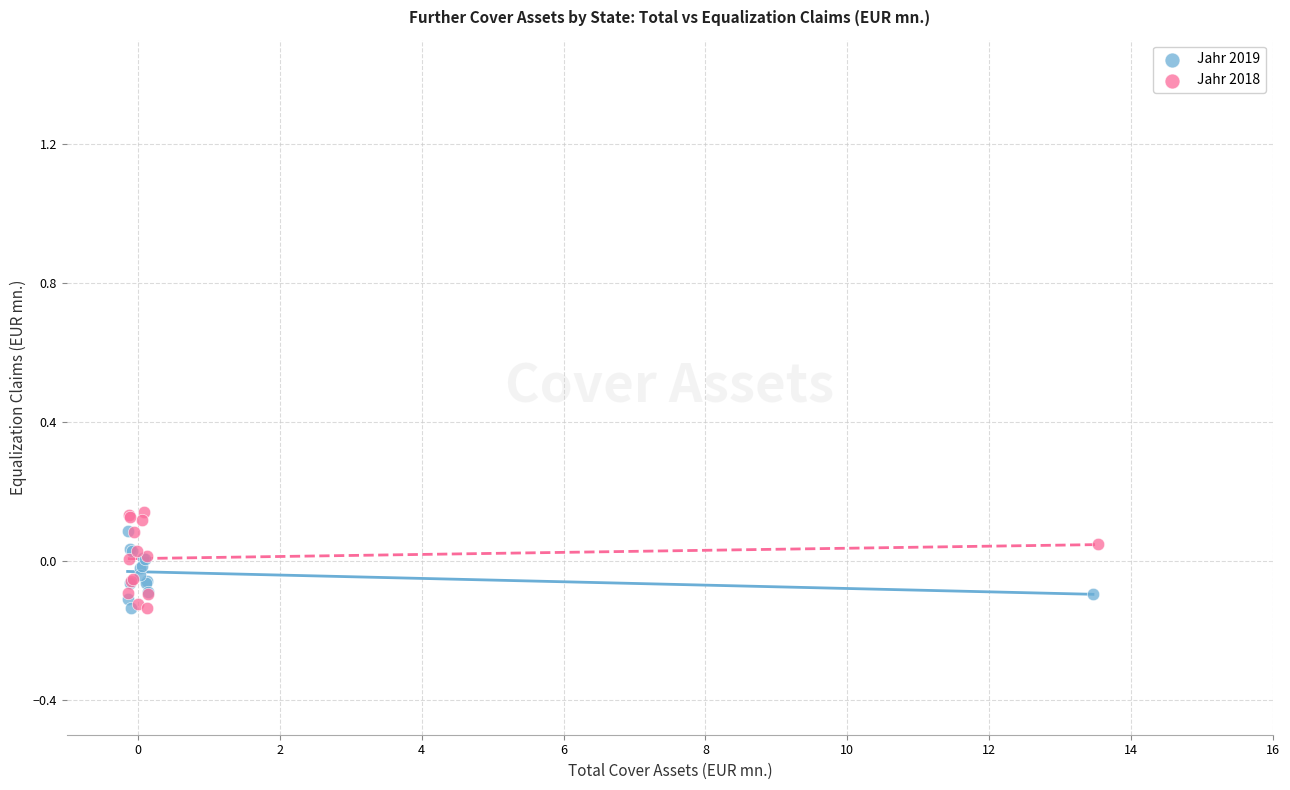

Which series has the largest Y range (max minus min)?

Jahr 2018